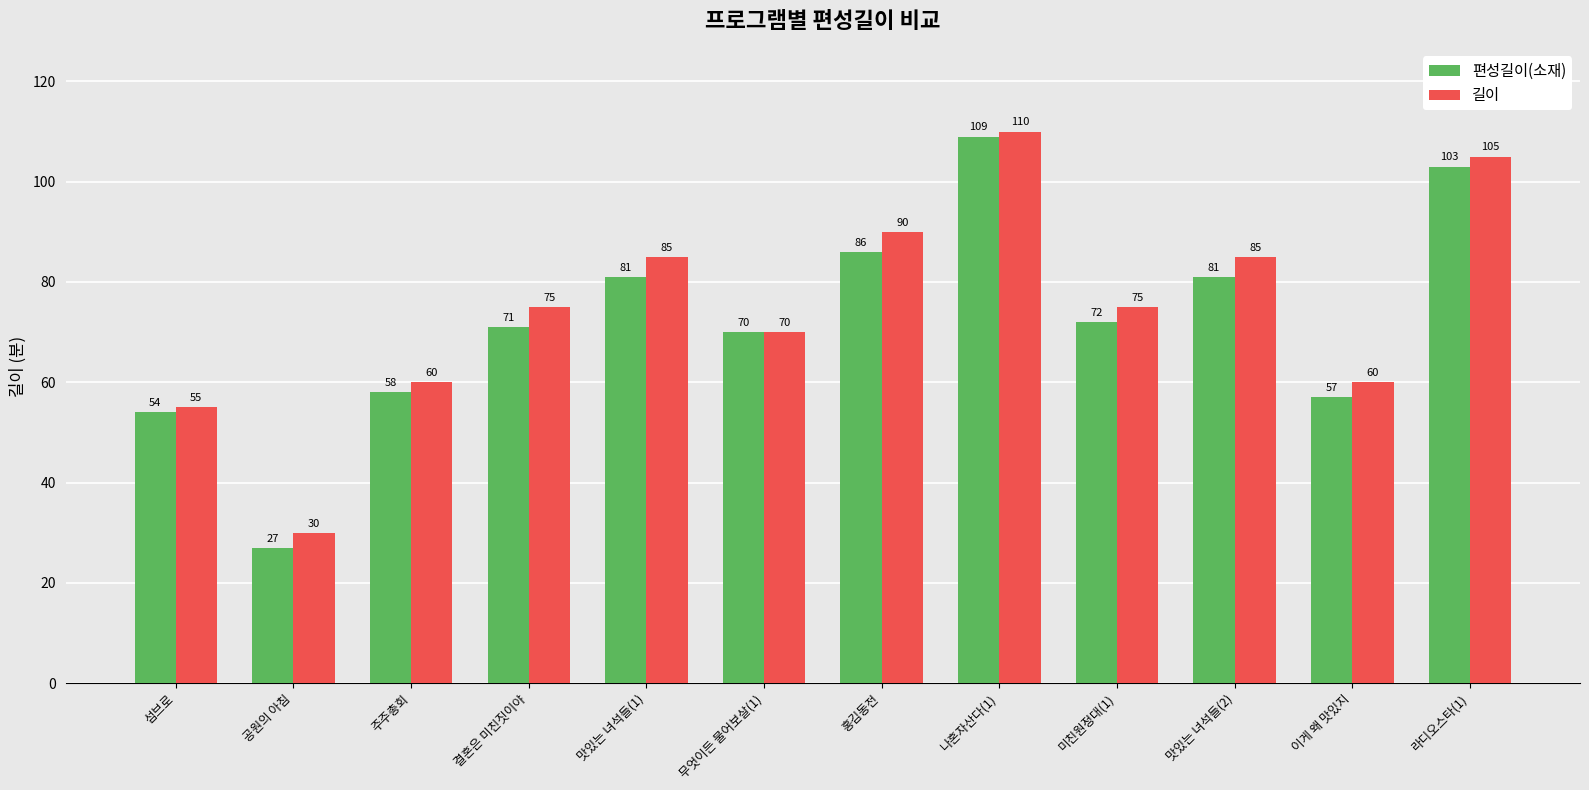

Does the chart contain stacked bars?

No